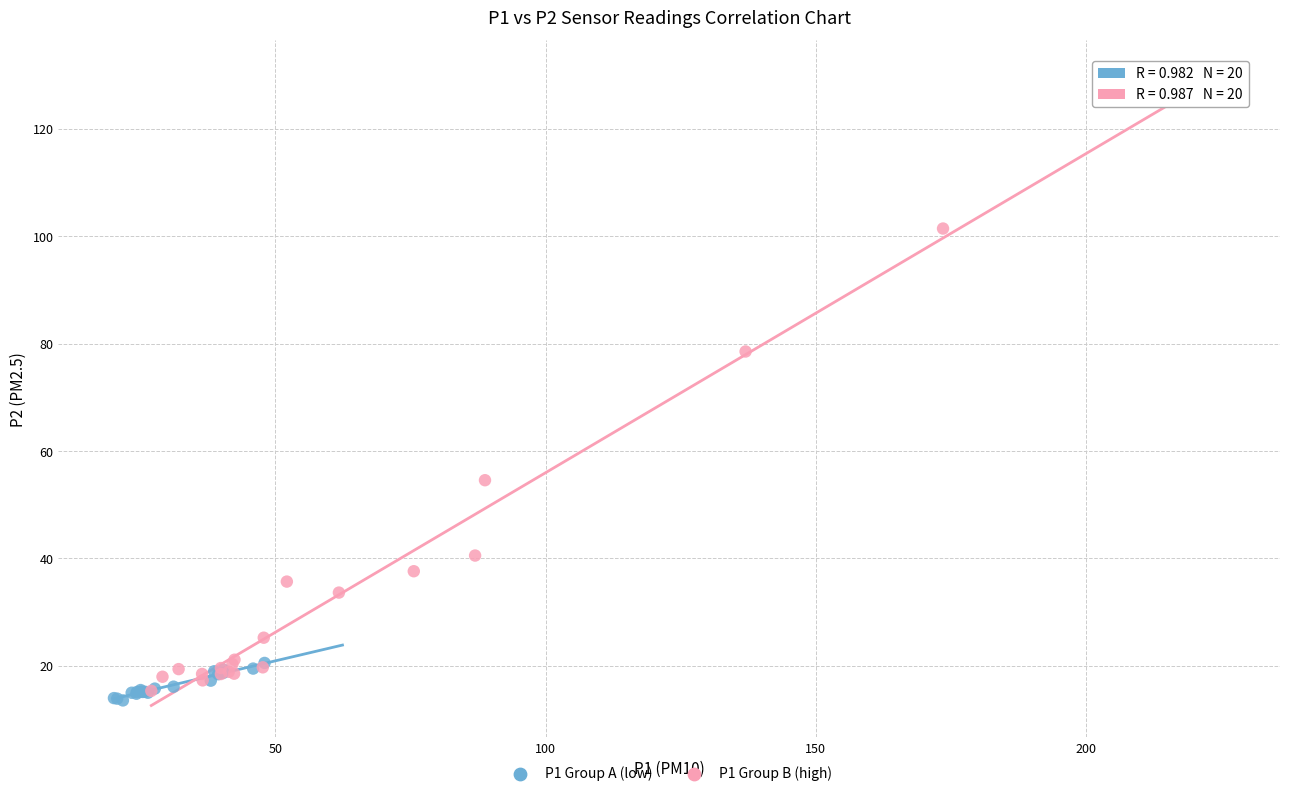

Which series reaches the maximum Y coordinate?

P1 Group B (high)